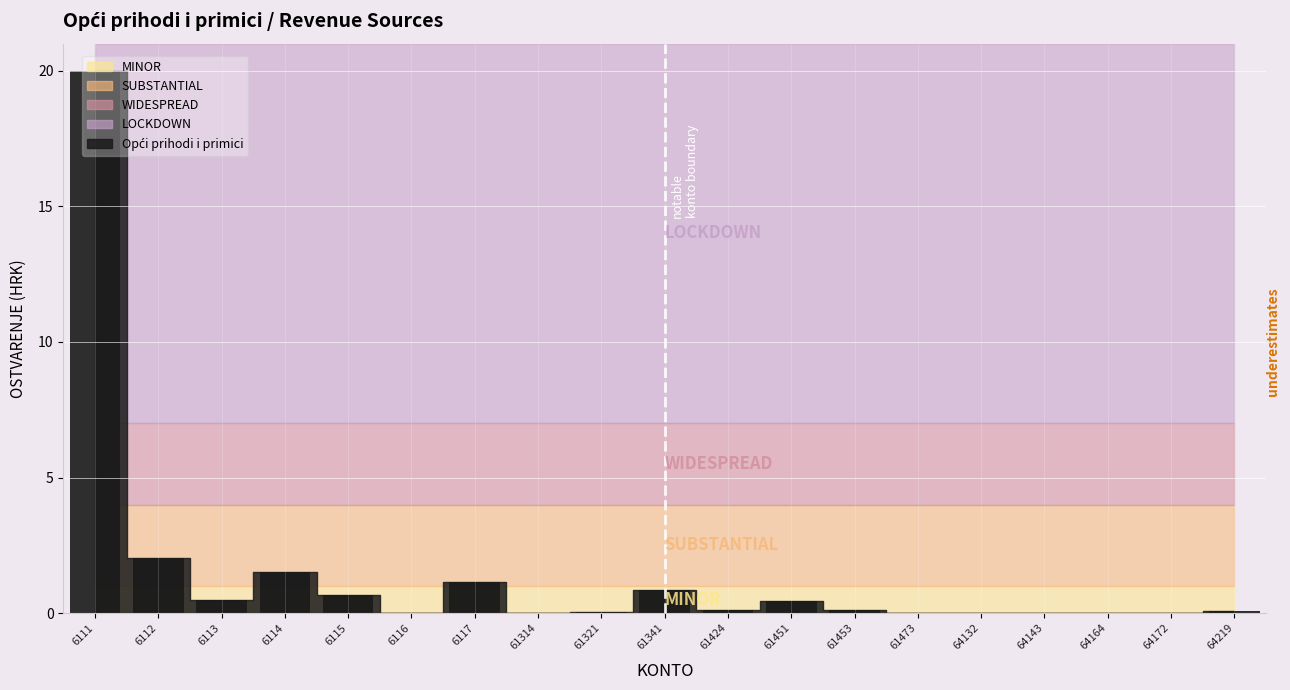

How many categories are shown in the chart?

19